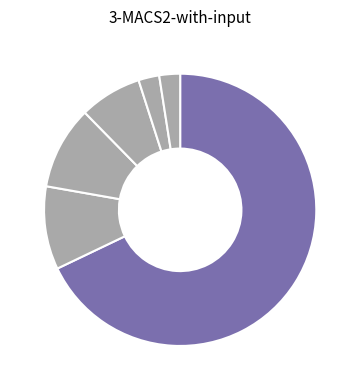

What is the largest slice in the pie chart?

GO:0022857